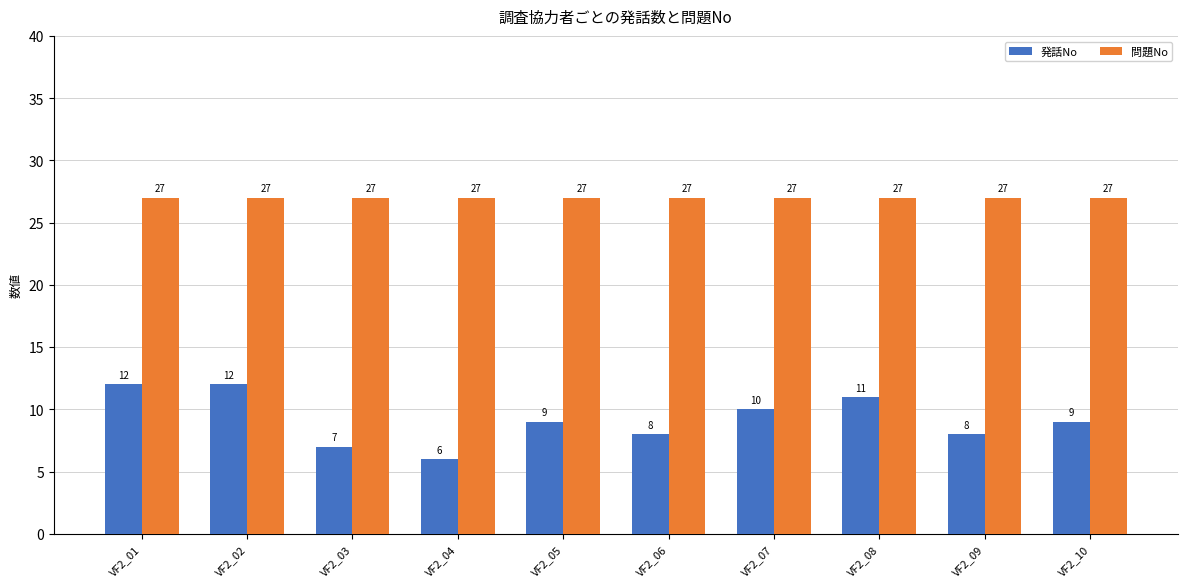

How many bars are there in total?

20